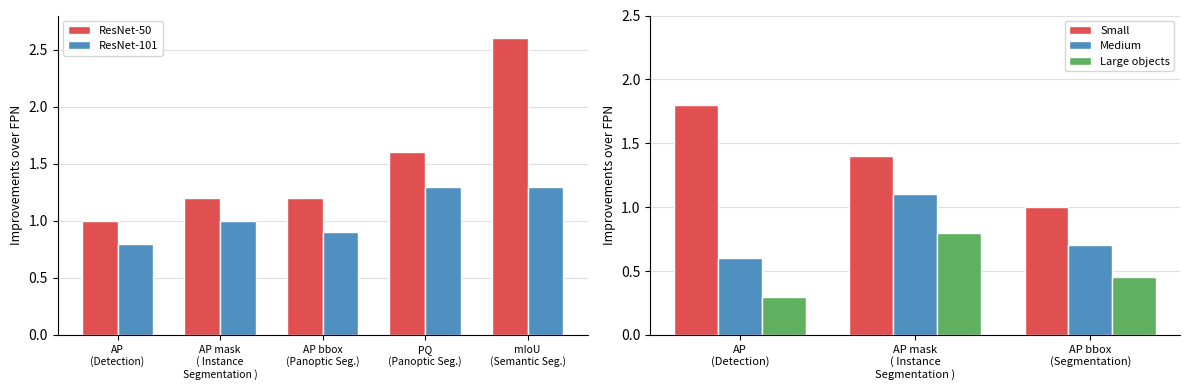

At how many categories does at least one series exceed 0?

5